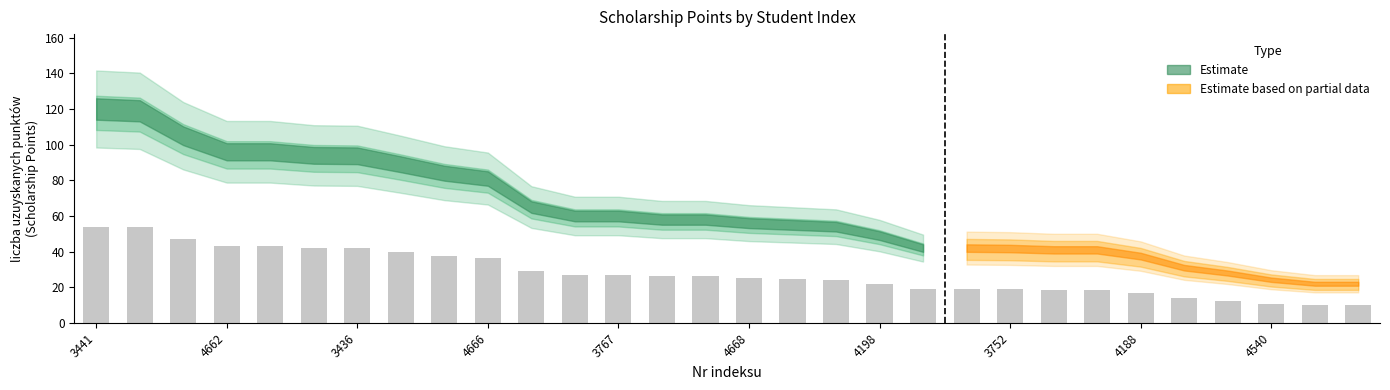

What is the value of the 5th bar from the left?

43.2